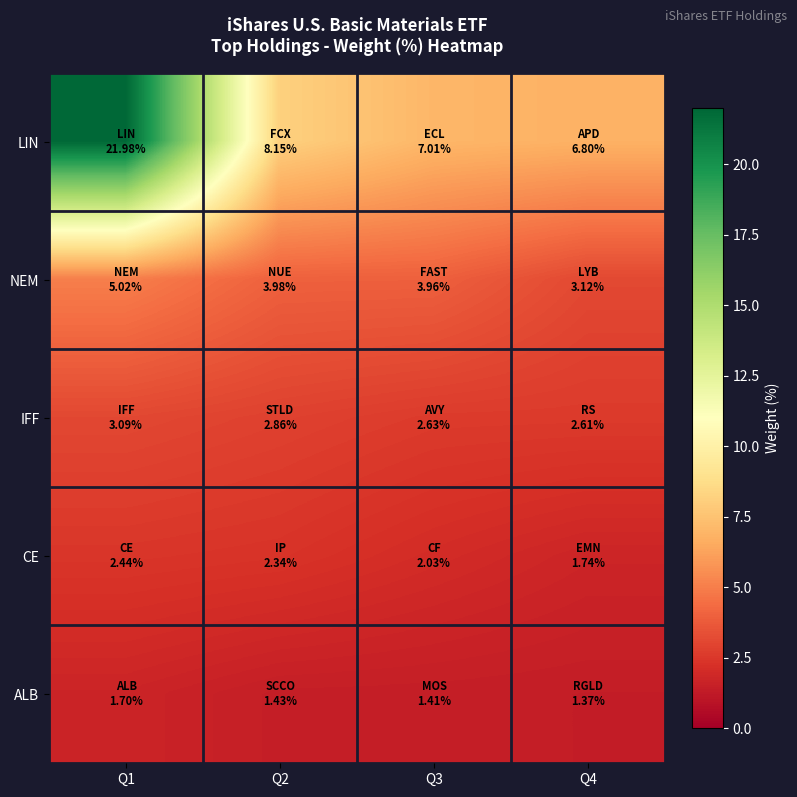

Reading right to left, extract all data points from this chart.

LIN: Q4=6.8	Q3=7.0	Q2=8.2	Q1=22.0
NEM: Q4=3.1	Q3=4.0	Q2=4.0	Q1=5.0
IFF: Q4=2.6	Q3=2.6	Q2=2.9	Q1=3.1
CE: Q4=1.7	Q3=2.0	Q2=2.3	Q1=2.4
ALB: Q4=1.4	Q3=1.4	Q2=1.4	Q1=1.7